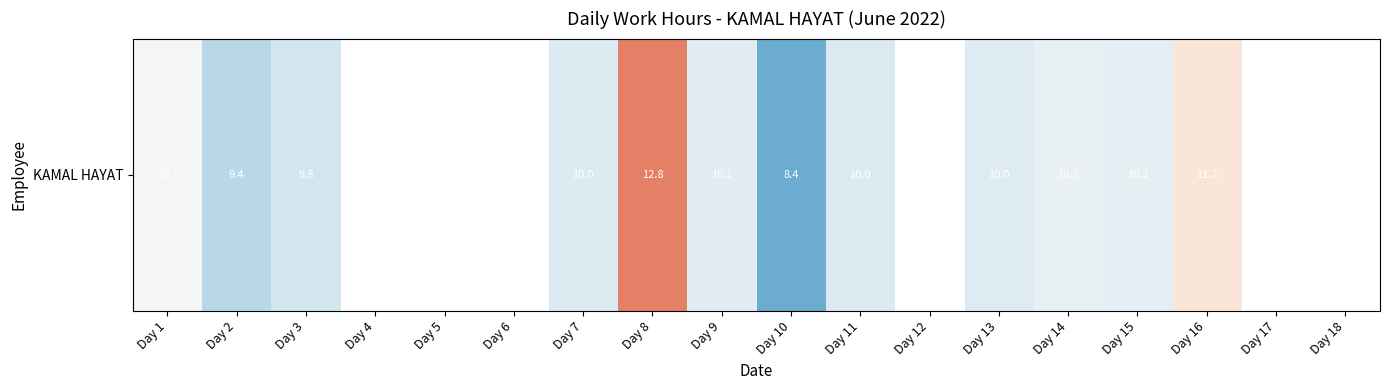

What is the smallest value displayed?

8.4